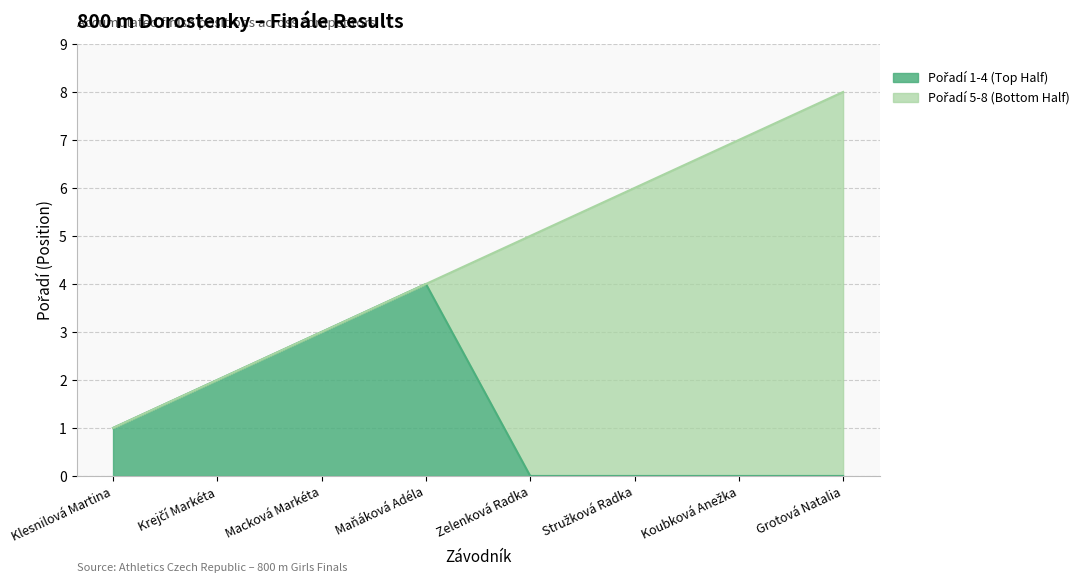

What position from the right is Krejčí Markéta?

7